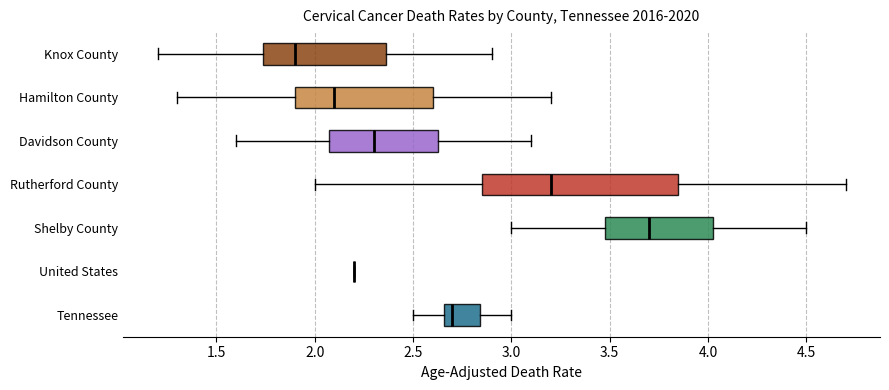

Where does the median line of the box for Hamilton County sit on the x-axis? The values are not printed on the chart, so give them approximately, as read against the axis.

2.10